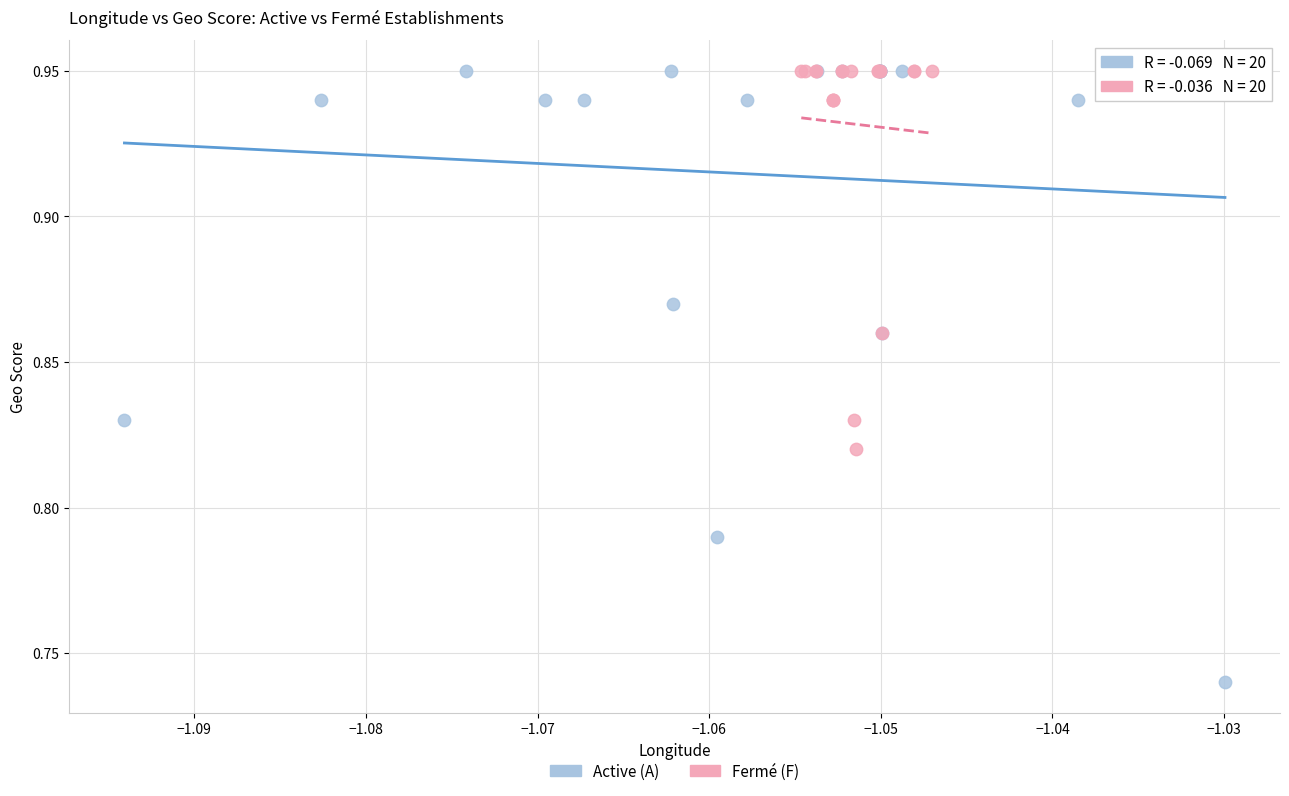

Which series has the widest spread of Y values?

Active (A)